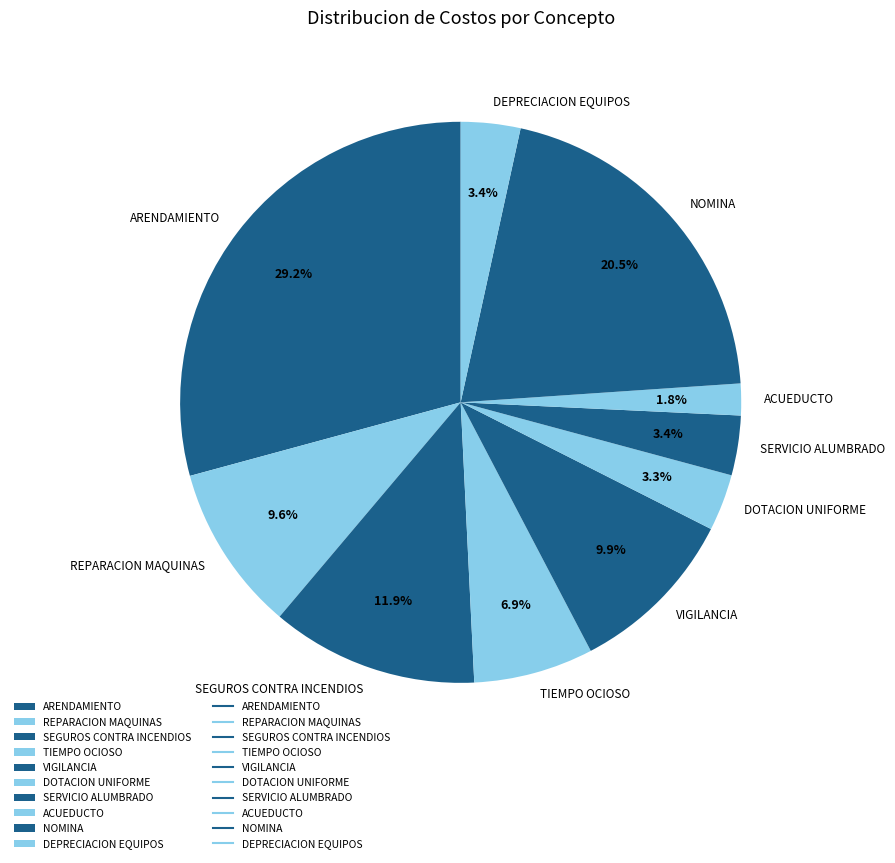

What portion of the pie excludes SEGUROS CONTRA INCENDIOS?

88.1%